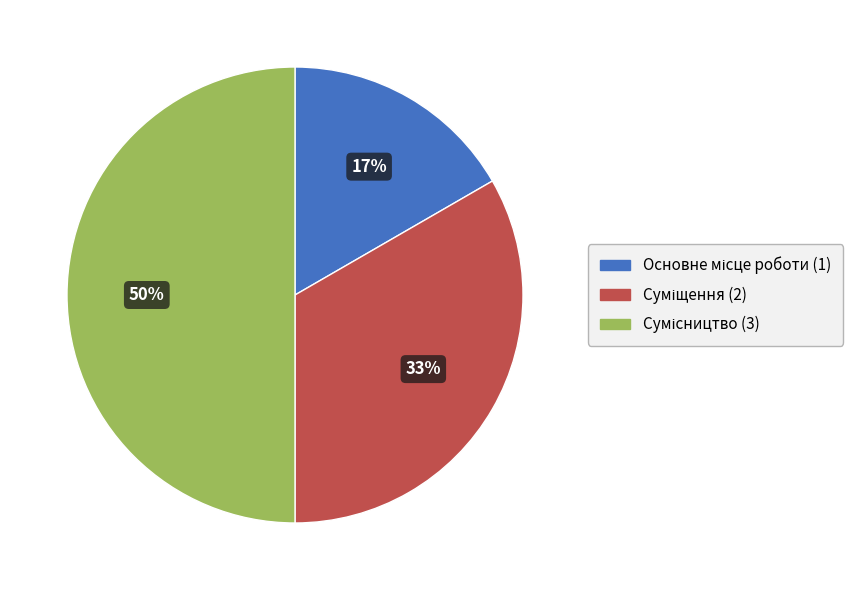

To the nearest percent, what is the difference between the largest and smallest slice percentages?

33%